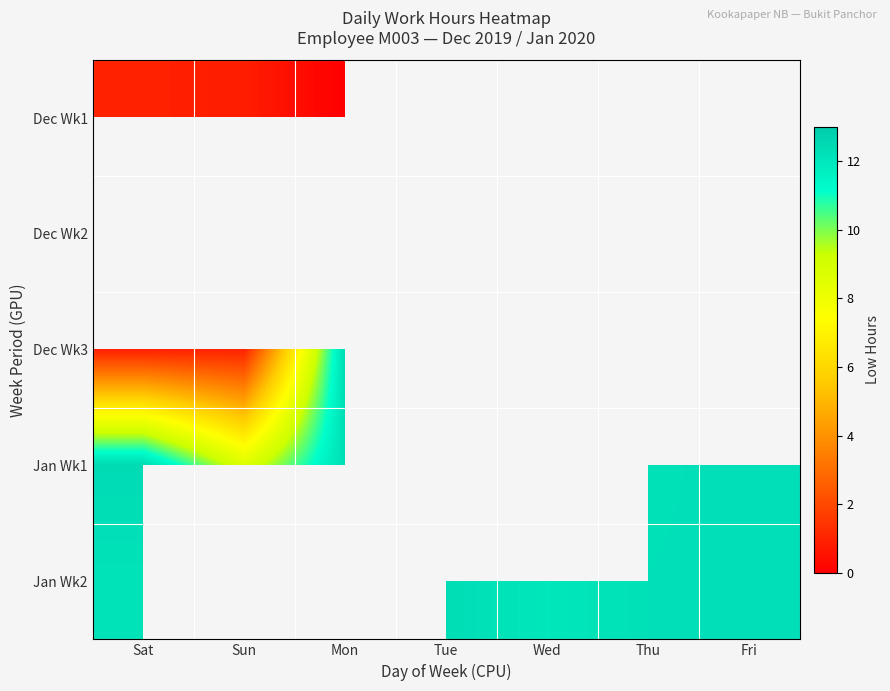

How many categories are shown in the chart?

7